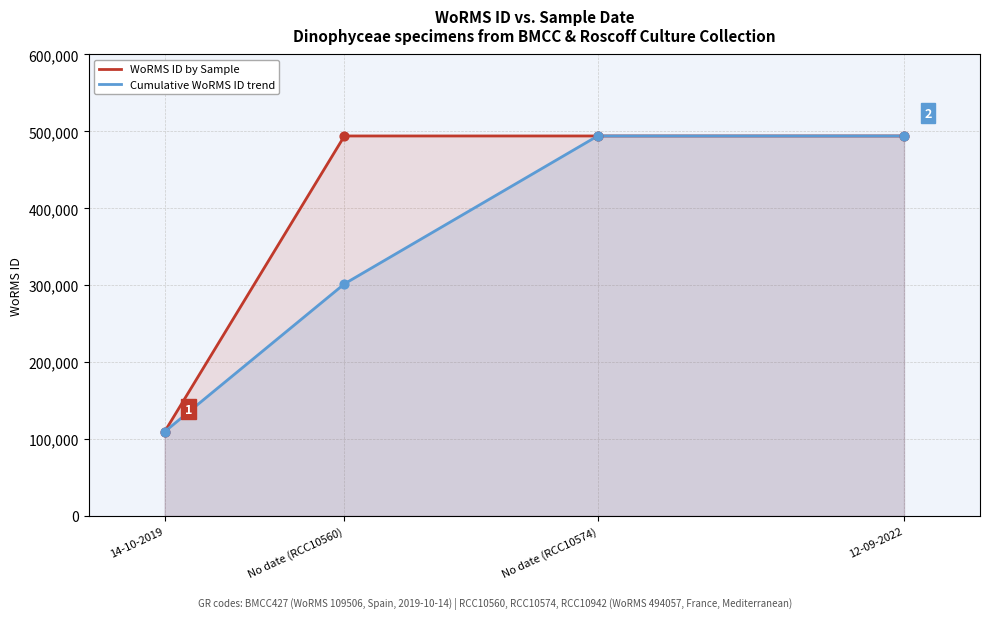

Is the value of Cumulative WoRMS ID trend at 12-09-2022 greater than the value of WoRMS ID by Sample at No date (RCC10574)?

No